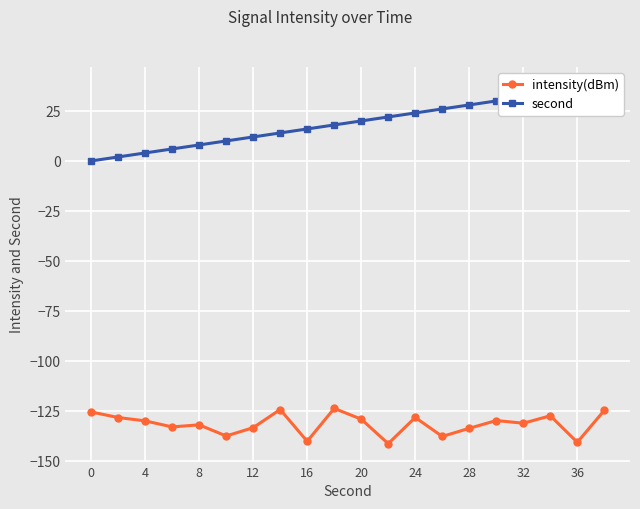

The value of intensity(dBm) at 20 is -129.1. True or false?

True